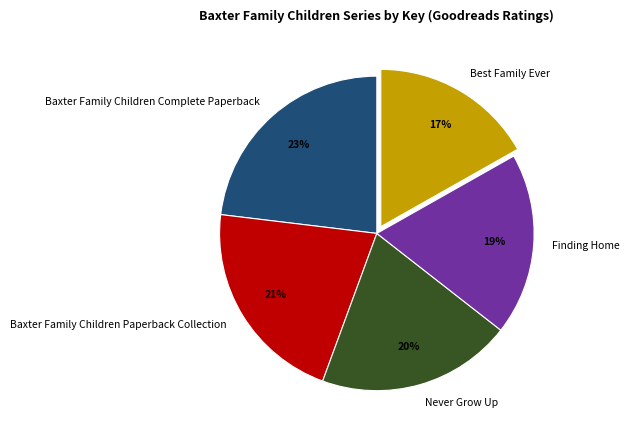

How many segments does this pie chart have?

5